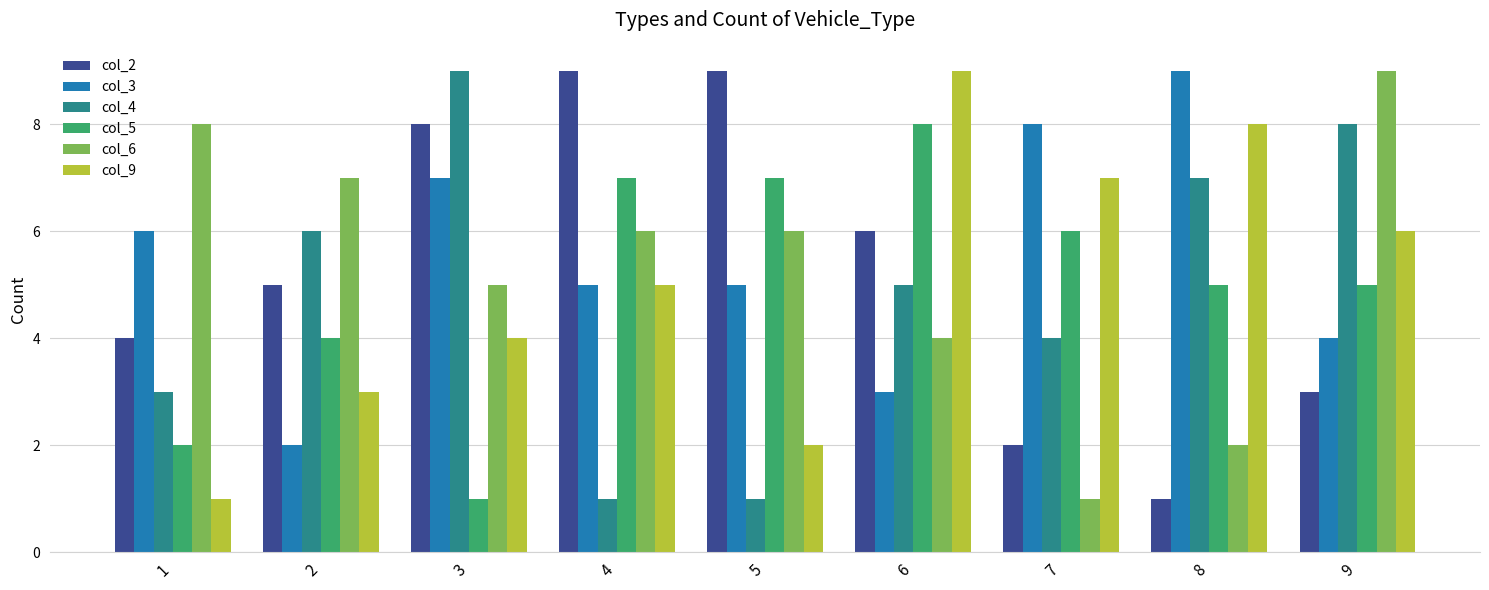

Which series changed the most between 4 and 5?

col_9